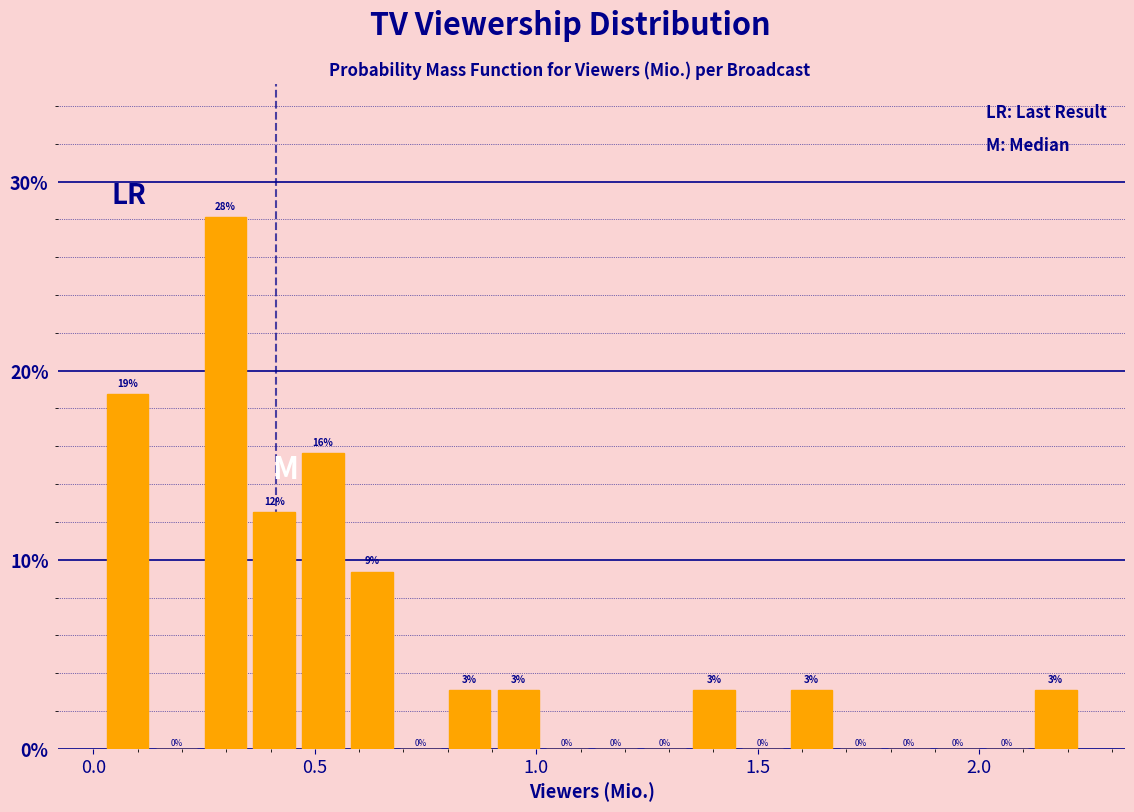

Read against the x-axis, roughly where is the centre of the tallest bar?

0.30